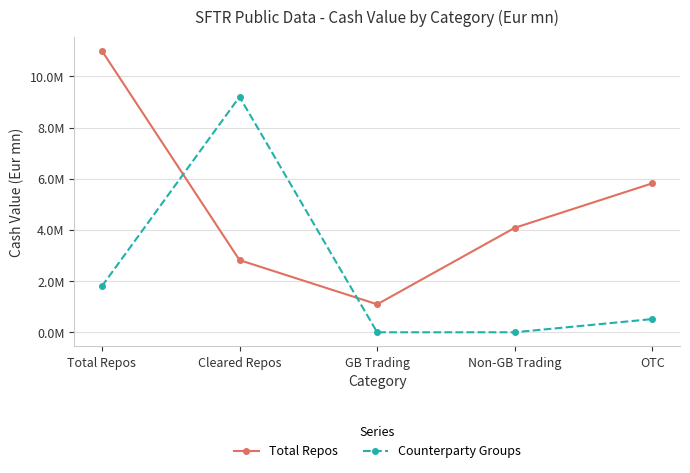

Where do Counterparty Groups and Total Repos first cross each other?

Total Repos and Cleared Repos